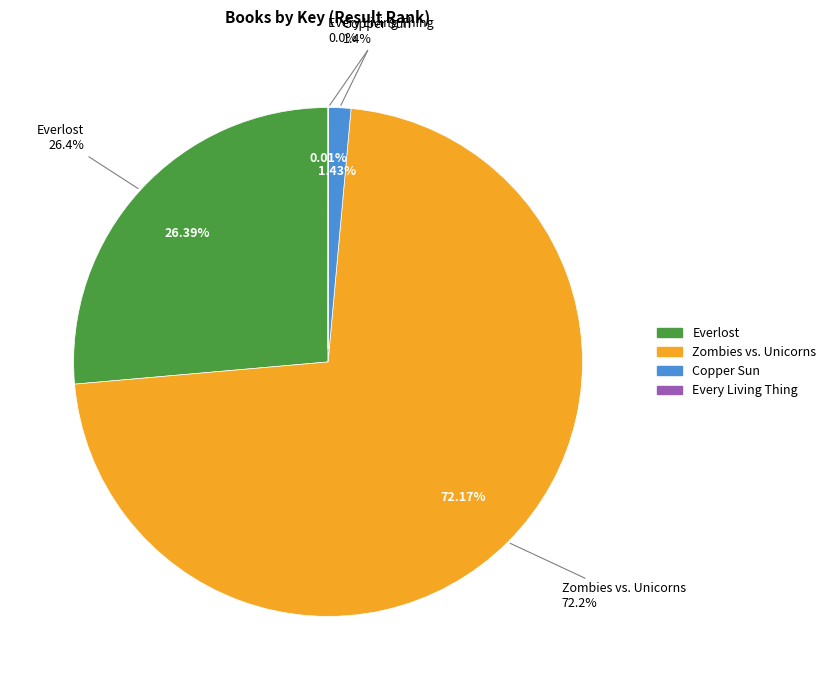

Is it true that Everlost is 26% of the pie?

True